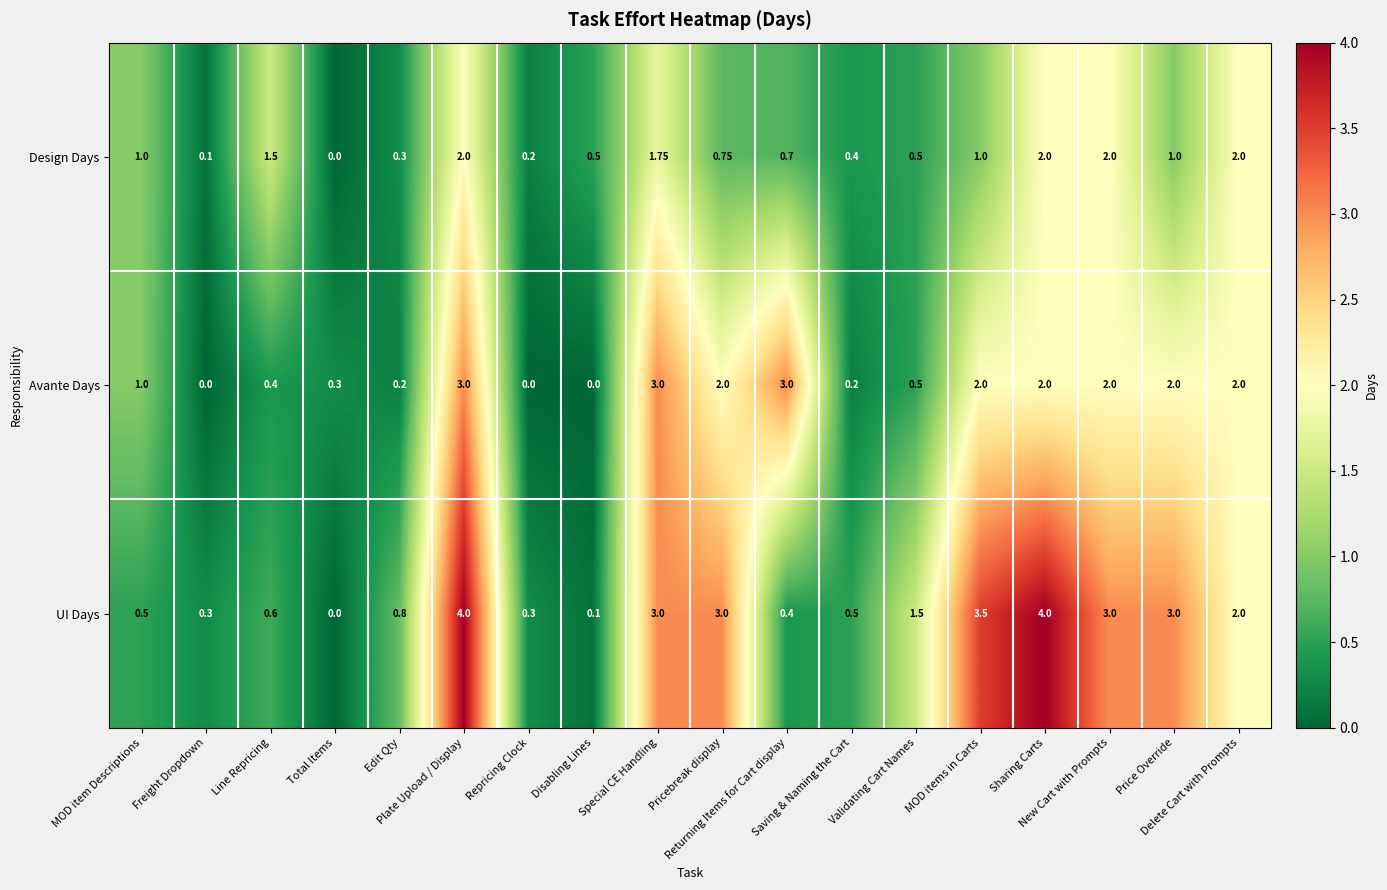

Which series has the largest range (max minus min)?

UI Days